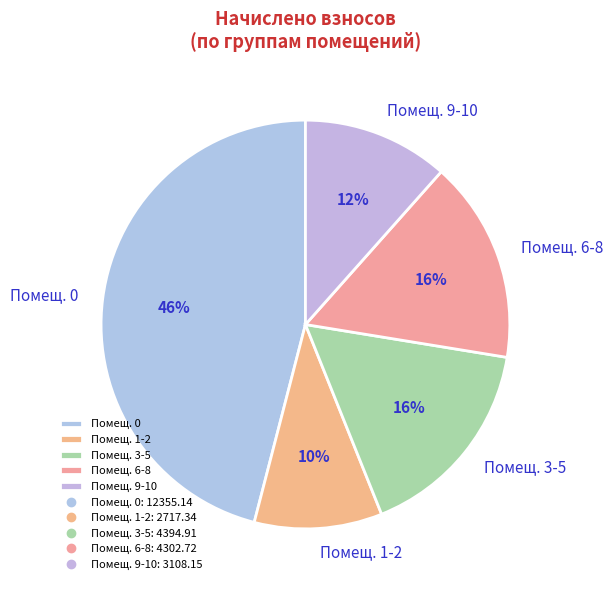

Approximately how many times larger is the value at Помещ. 6-8 compared to Помещ. 1-2?

1.6